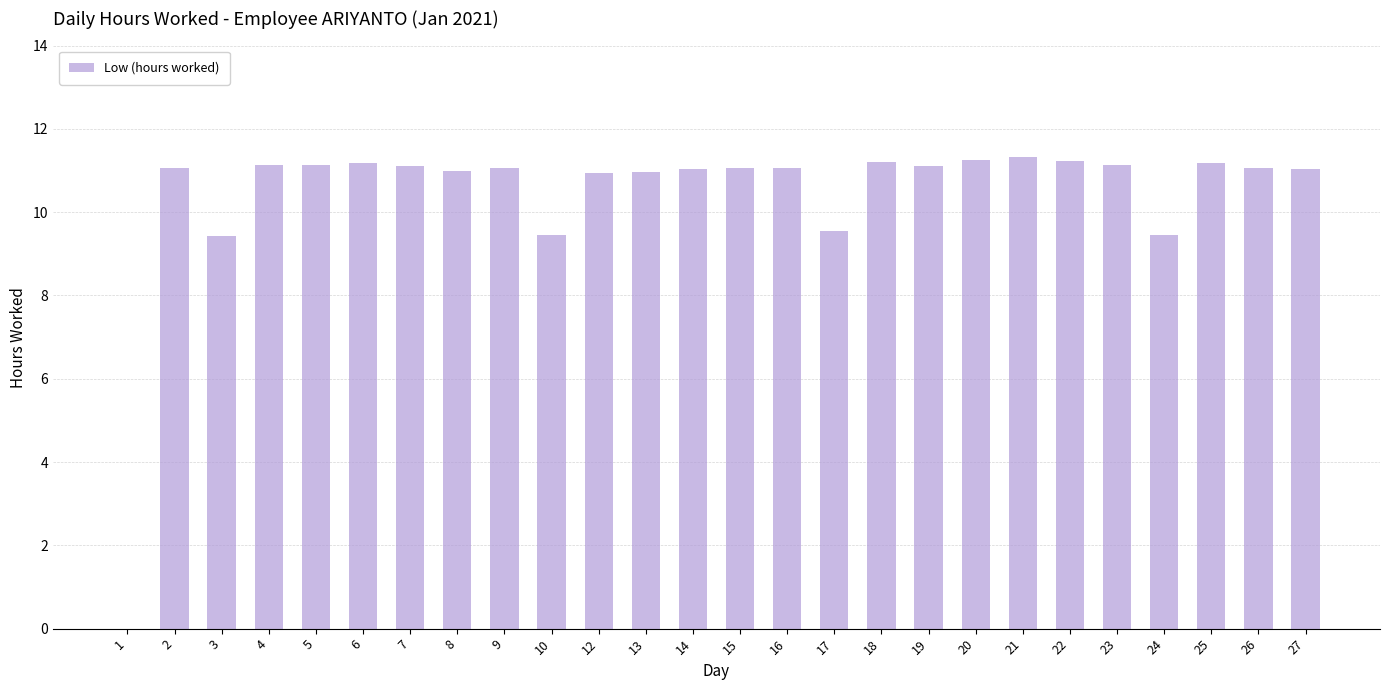

How many values are above zero?

25